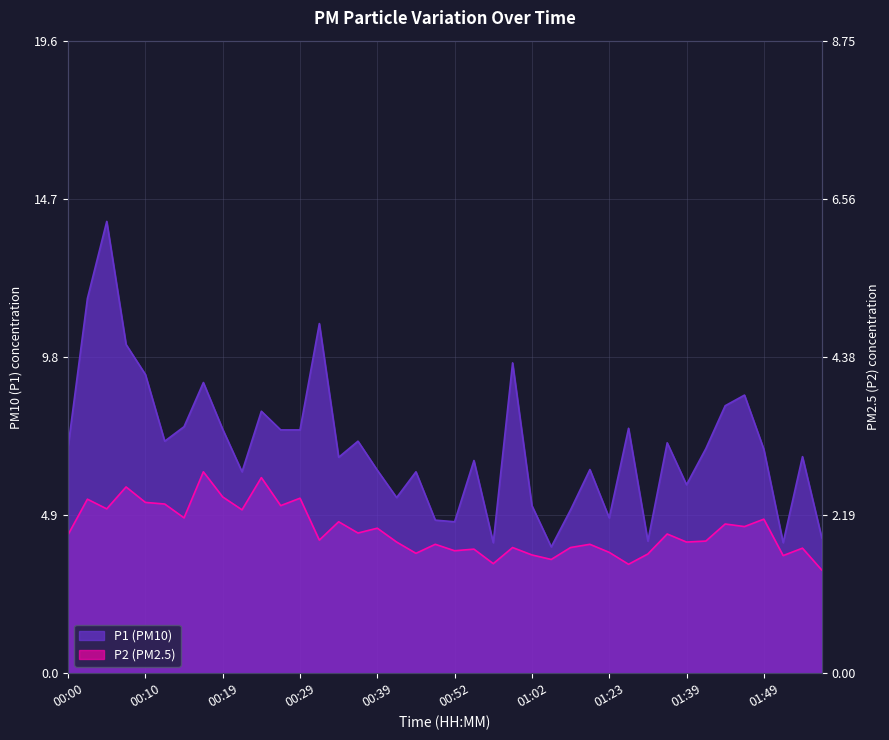

How many lines are shown in the chart?

2